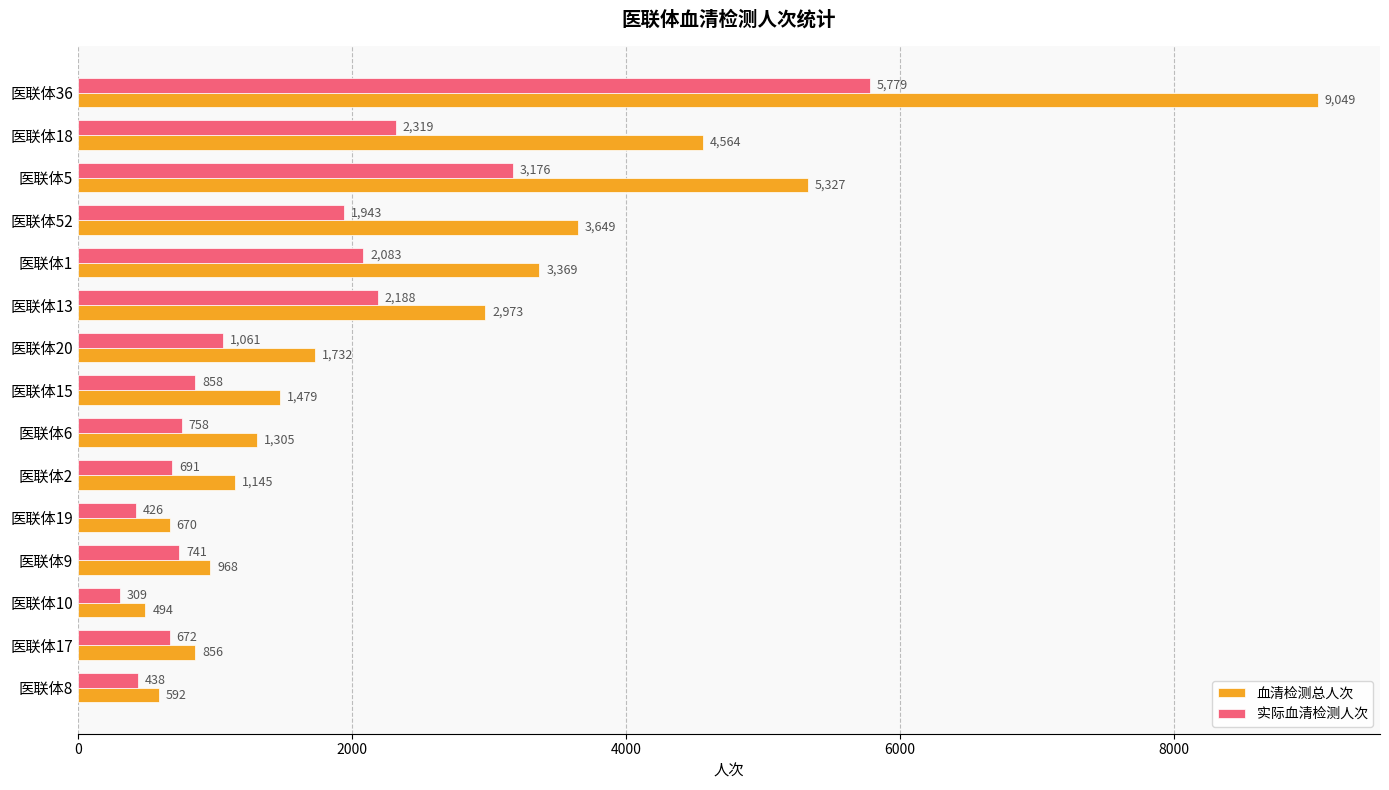

The value of 血清检测总人次 at 医联体19 is 670. True or false?

True